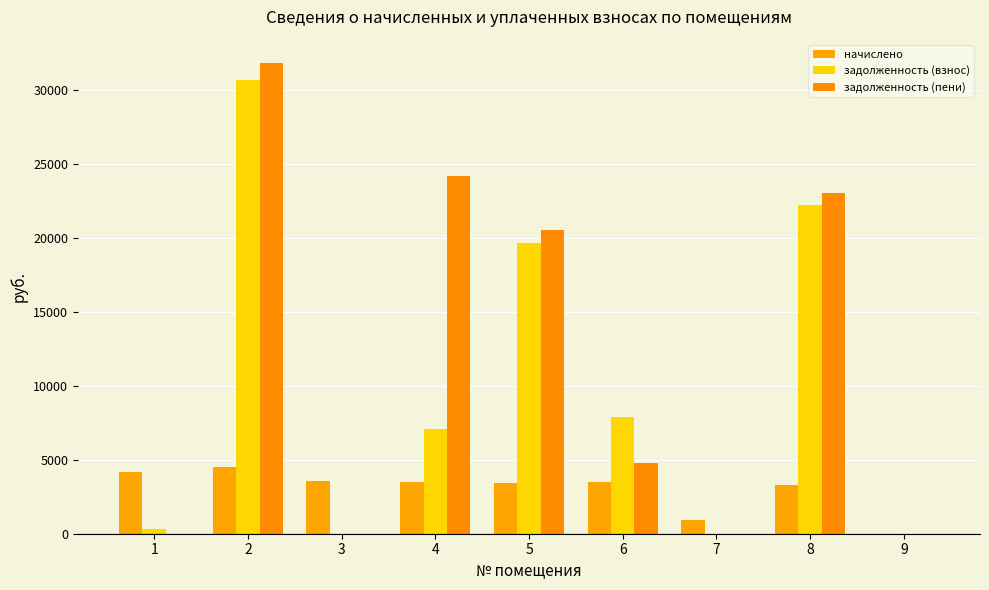

List the series in order of their overall mean, lowest first.

начислено, задолженность (взнос), задолженность (пени)